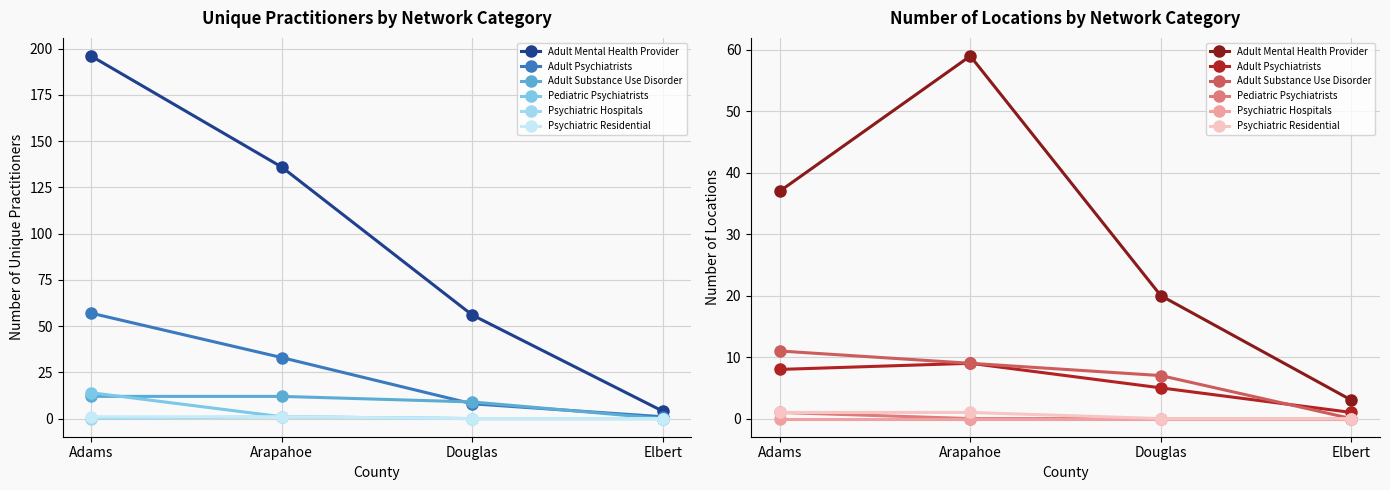

Between Arapahoe and Elbert, which series saw the biggest shift?

Adult Mental Health Provider